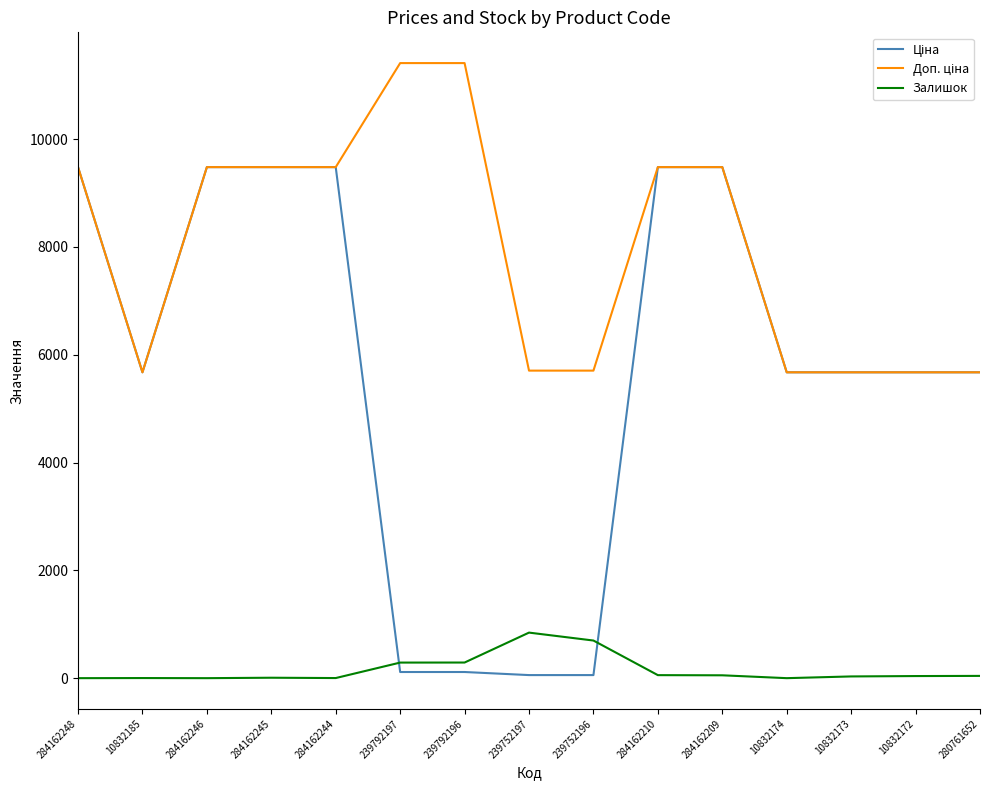

Which series changed the most between 284162248 and 280761652?

Ціна